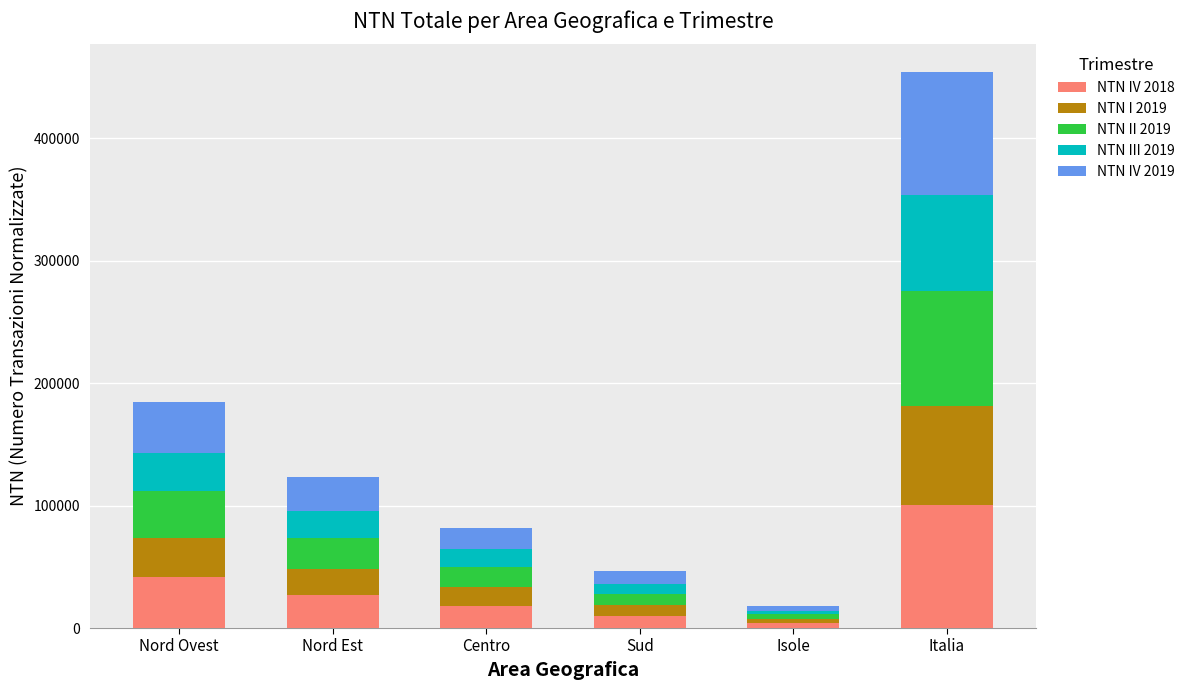

True or false: NTN IV 2018 has a value of 100546.0 at Italia.

True